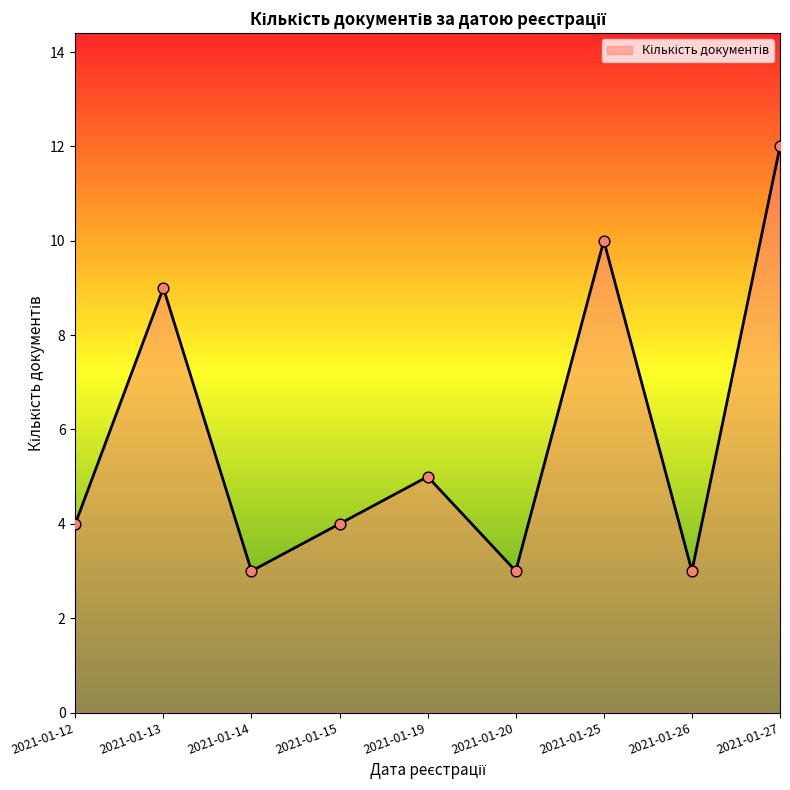

What is the change in value from 2021-01-15 to 2021-01-20?

-1